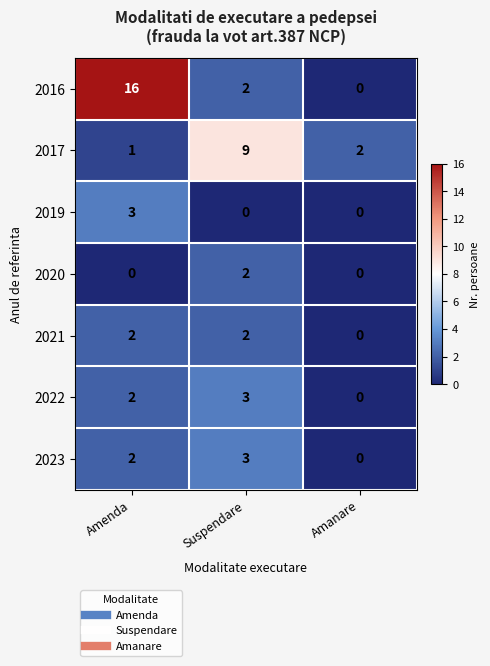

At which label does 2016 first exceed 2?

Amenda